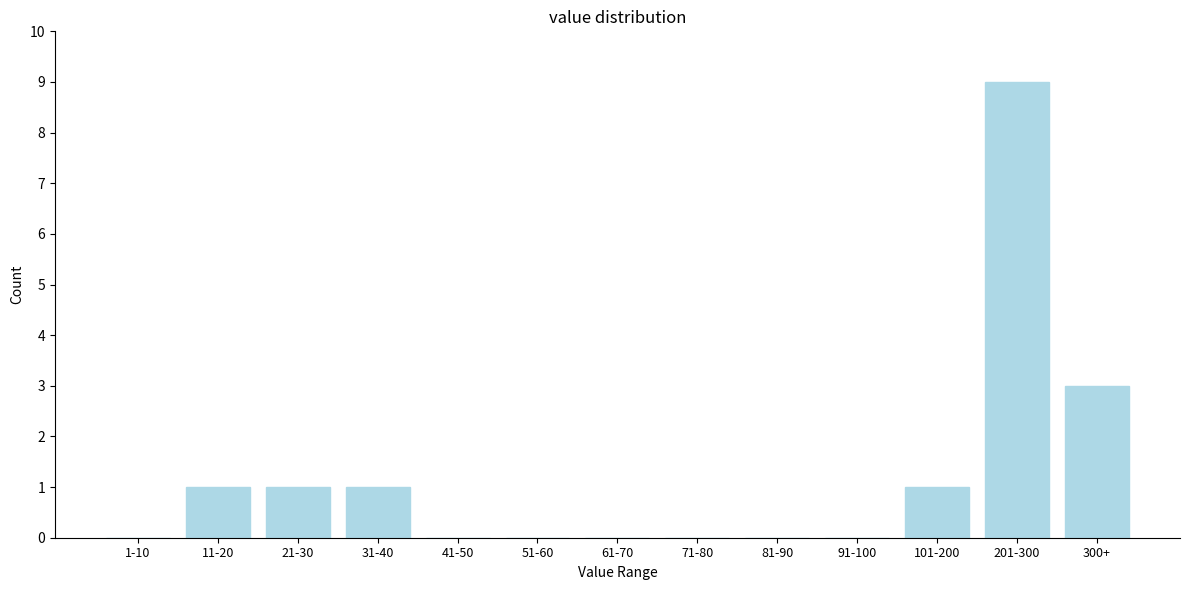

Reading left to right, extract all data points from this chart.

1-10=0	11-20=1	21-30=1	31-40=1	41-50=0	51-60=0	61-70=0	71-80=0	81-90=0	91-100=0	101-200=1	201-300=9	300+=3